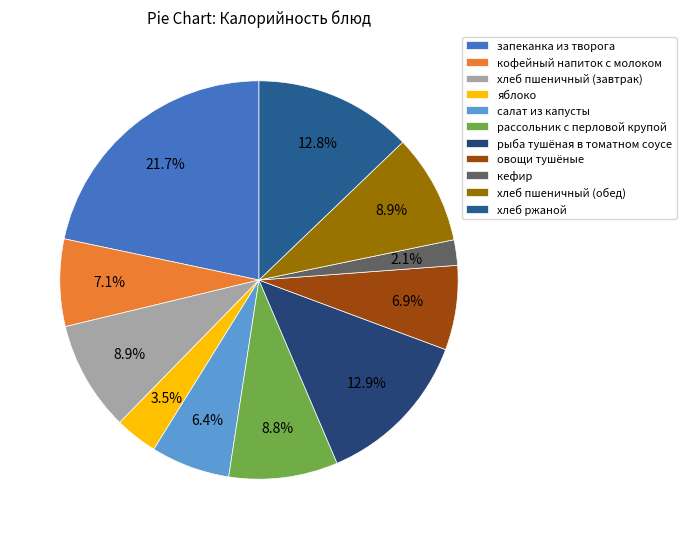

Does хлеб ржаной represent more than half of the total?

No